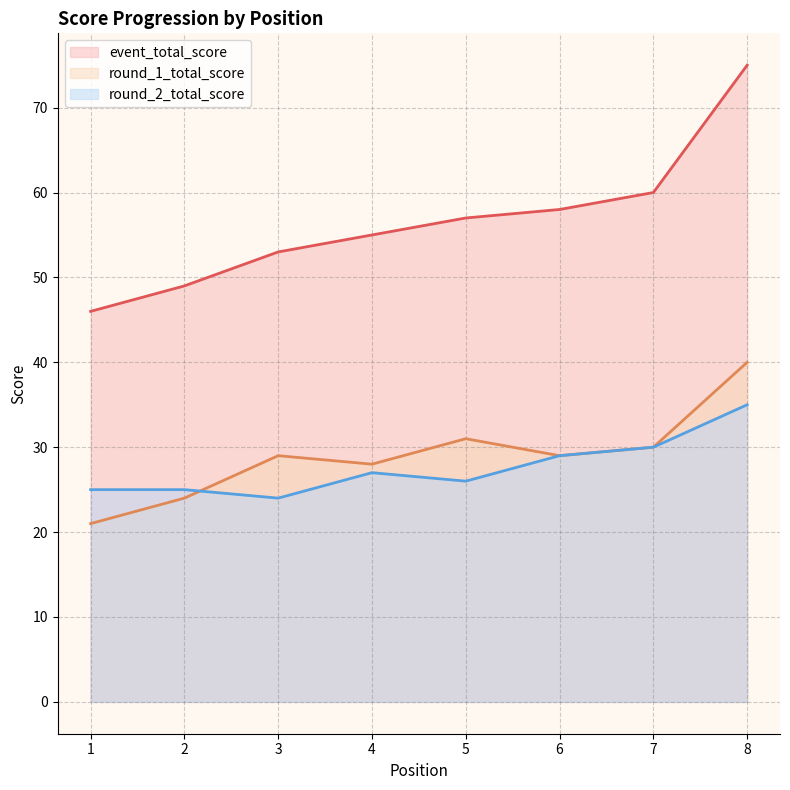

True or false: round_1_total_score and event_total_score cross at least once.

False